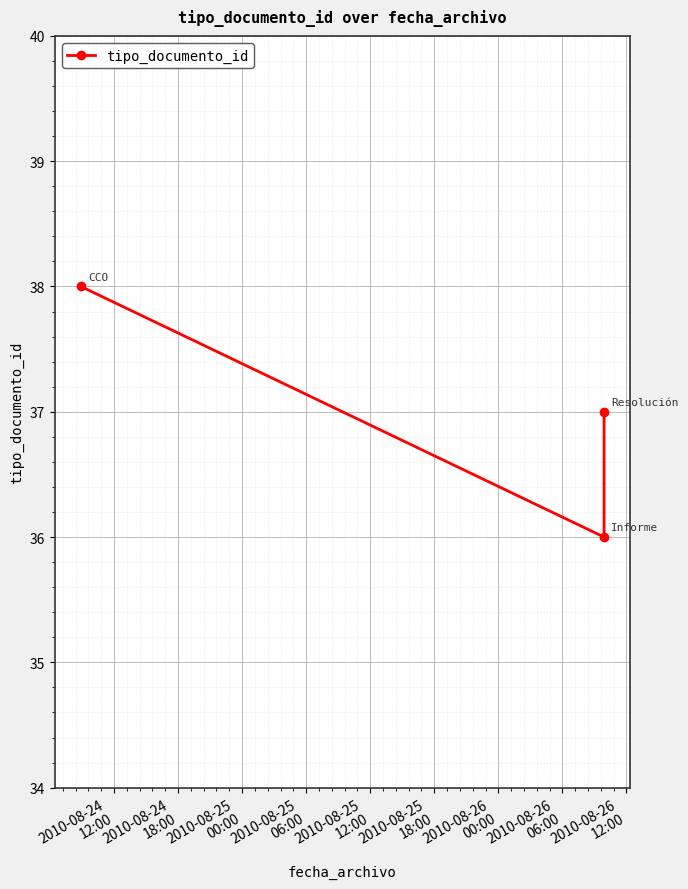

What is the change in value from 2010-08-24
12:00 to 2010-08-24
18:00?

-2